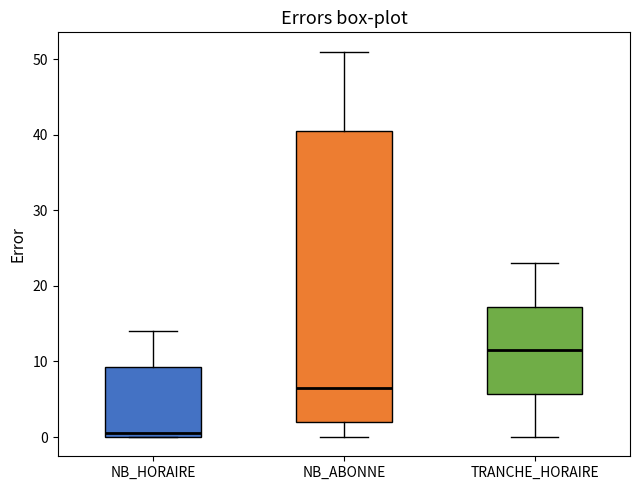

Reading left to right, transcribe this box plot: for each box, give where its median line is, the range the box spans, and where its two whiskers end, as read against the y-axis. The values are not printed on the chart, so give them approximately, as read against the axis.

NB_HORAIRE: median 1, box 0 to 9, whiskers 0 to 14
NB_ABONNE: median 7, box 2 to 41, whiskers 0 to 51
TRANCHE_HORAIRE: median 12, box 6 to 17, whiskers 0 to 23